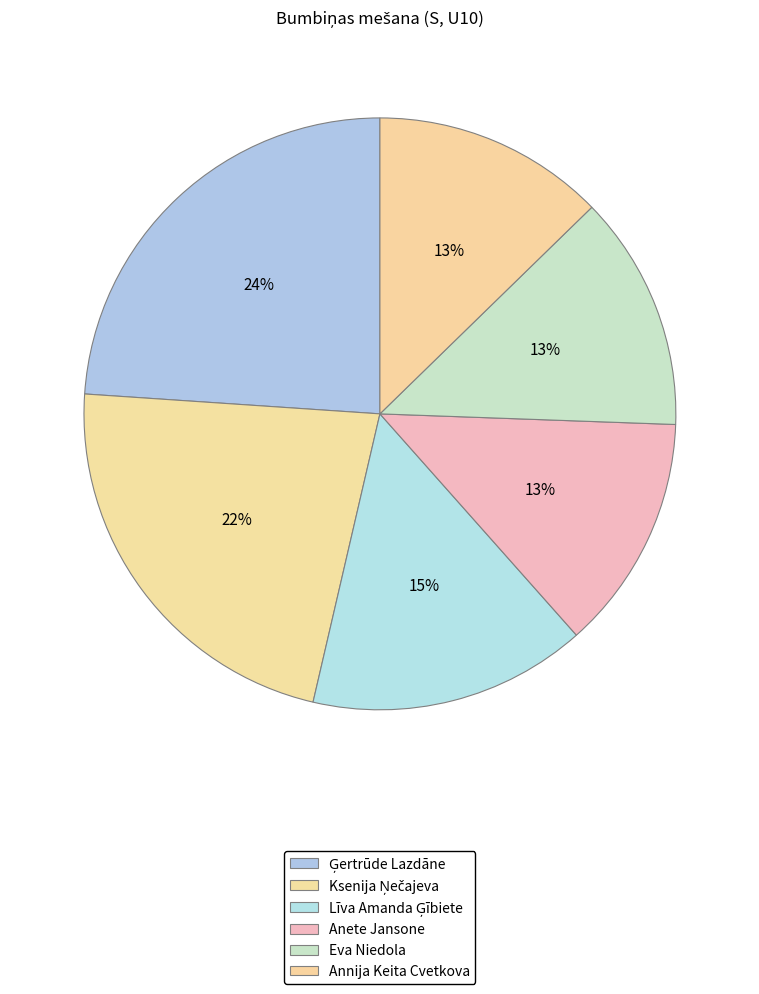

Rank the categories by value from highest to lowest.

Ģertrūde Lazdāne, Ksenija Ņečajeva, Līva Amanda Ģībiete, Anete Jansone, Eva Niedola, Annija Keita Cvetkova